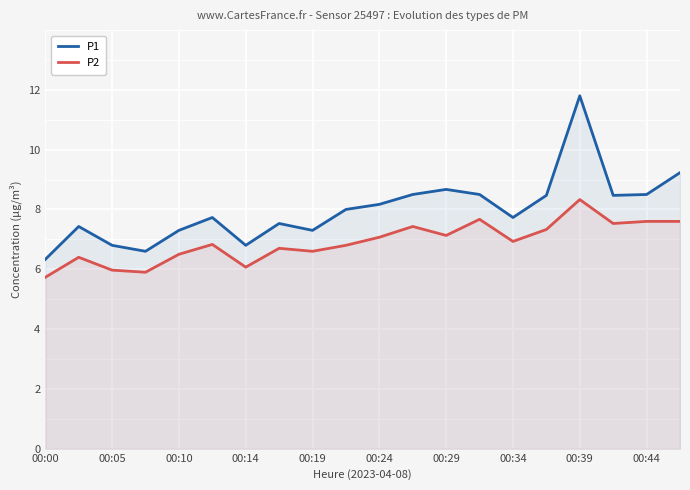

At which category is the sum across all series the highest?

00:39